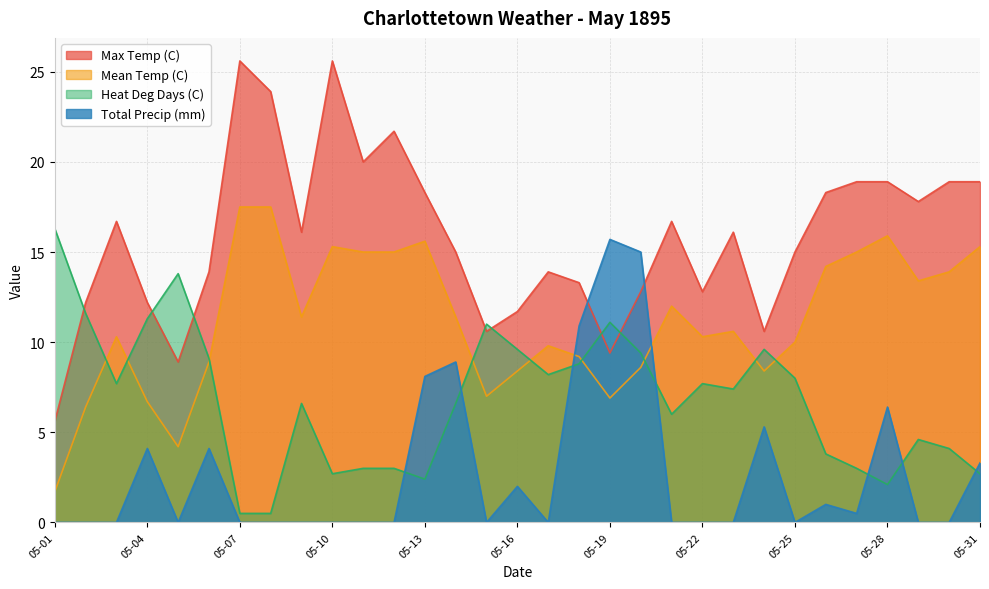

Reading left to right, list all the values displayed in this chart.

Max Temp (C): 05-01=5.6	05-02=12.2	05-03=16.7	05-04=12.2	05-05=8.9	05-06=13.9	05-07=25.6	05-08=23.9	05-09=16.1	05-10=25.6	05-11=20.0	05-12=21.7	05-13=18.3	05-14=15.0	05-15=10.6	05-16=11.7	05-17=13.9	05-18=13.3	05-19=9.4	05-20=12.8	05-21=16.7	05-22=12.8	05-23=16.1	05-24=10.6	05-25=15.0	05-26=18.3	05-27=18.9	05-28=18.9	05-29=17.8	05-30=18.9	05-31=18.9
Mean Temp (C): 05-01=1.7	05-02=6.4	05-03=10.3	05-04=6.7	05-05=4.2	05-06=8.9	05-07=17.5	05-08=17.5	05-09=11.4	05-10=15.3	05-11=15.0	05-12=15.0	05-13=15.6	05-14=11.4	05-15=7.0	05-16=8.4	05-17=9.8	05-18=9.2	05-19=6.9	05-20=8.6	05-21=12.0	05-22=10.3	05-23=10.6	05-24=8.4	05-25=10.0	05-26=14.2	05-27=15.0	05-28=15.9	05-29=13.4	05-30=13.9	05-31=15.3
Heat Deg Days (C): 05-01=16.3	05-02=11.6	05-03=7.7	05-04=11.3	05-05=13.8	05-06=9.1	05-07=0.5	05-08=0.5	05-09=6.6	05-10=2.7	05-11=3.0	05-12=3.0	05-13=2.4	05-14=6.6	05-15=11.0	05-16=9.6	05-17=8.2	05-18=8.8	05-19=11.1	05-20=9.4	05-21=6.0	05-22=7.7	05-23=7.4	05-24=9.6	05-25=8.0	05-26=3.8	05-27=3.0	05-28=2.1	05-29=4.6	05-30=4.1	05-31=2.7
Total Precip (mm): 05-01=0.0	05-02=0.0	05-03=0.0	05-04=4.1	05-05=0.0	05-06=4.1	05-07=0.0	05-08=0.0	05-09=0.0	05-10=0.0	05-11=0.0	05-12=0.0	05-13=8.1	05-14=8.9	05-15=0.0	05-16=2.0	05-17=0.0	05-18=10.9	05-19=15.7	05-20=15.0	05-21=0.0	05-22=0.0	05-23=0.0	05-24=5.3	05-25=0.0	05-26=1.0	05-27=0.5	05-28=6.4	05-29=0.0	05-30=0.0	05-31=3.3